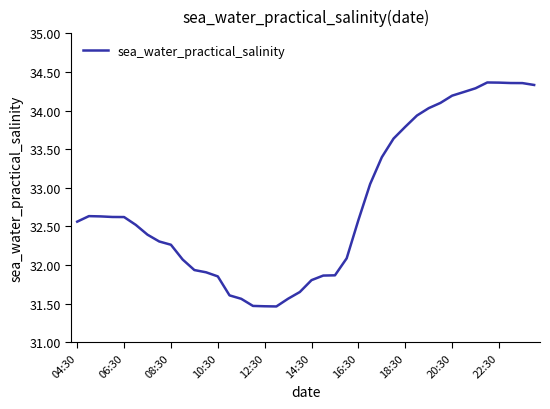

What is the smallest value displayed?

31.5